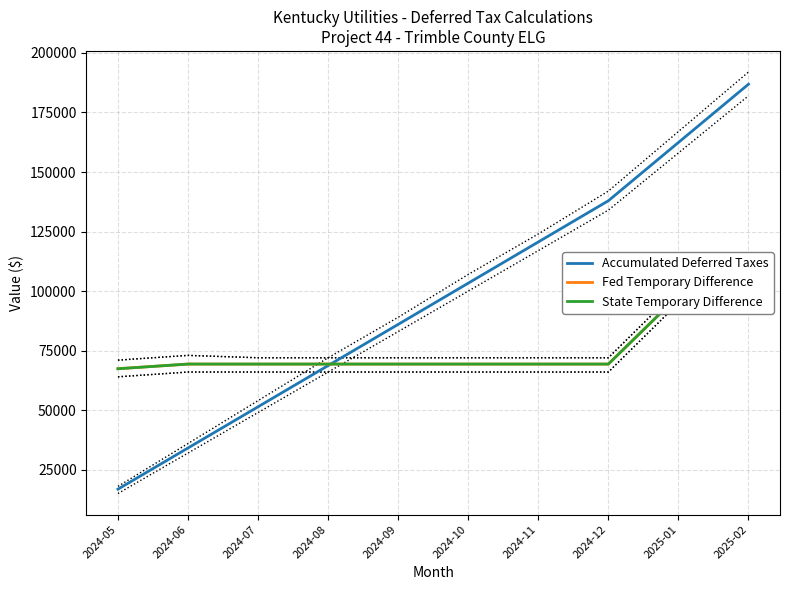

Where is the first local maximum for State Temporary Difference?

2024-06